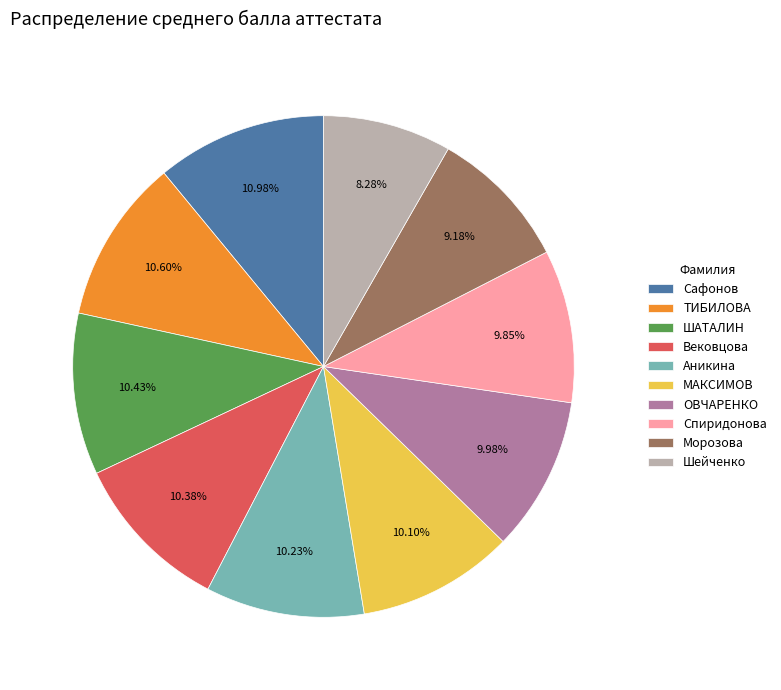

Does Шейченко represent more than half of the total?

No